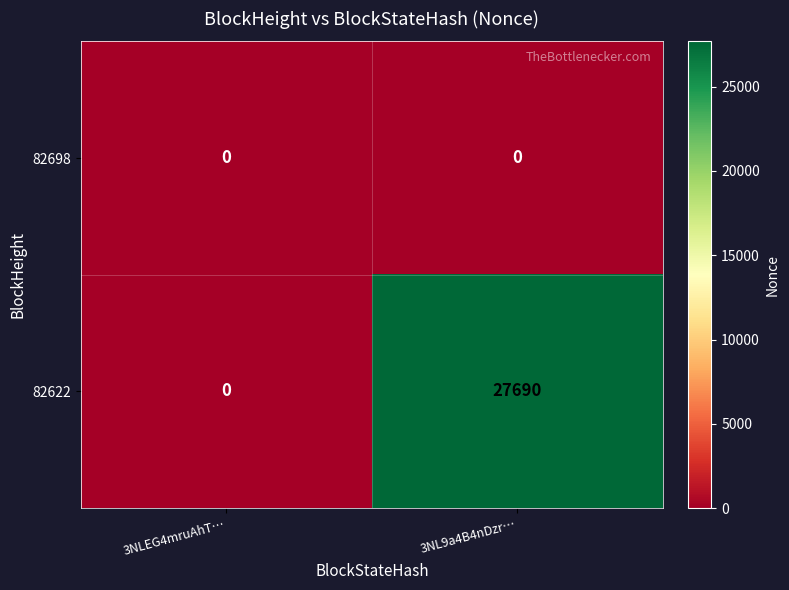

Reading left to right, what are all the values shown in this chart?

82698: 3NLEG4mruAhT…=0	3NL9a4B4nDzr…=0
82622: 3NLEG4mruAhT…=0	3NL9a4B4nDzr…=27690